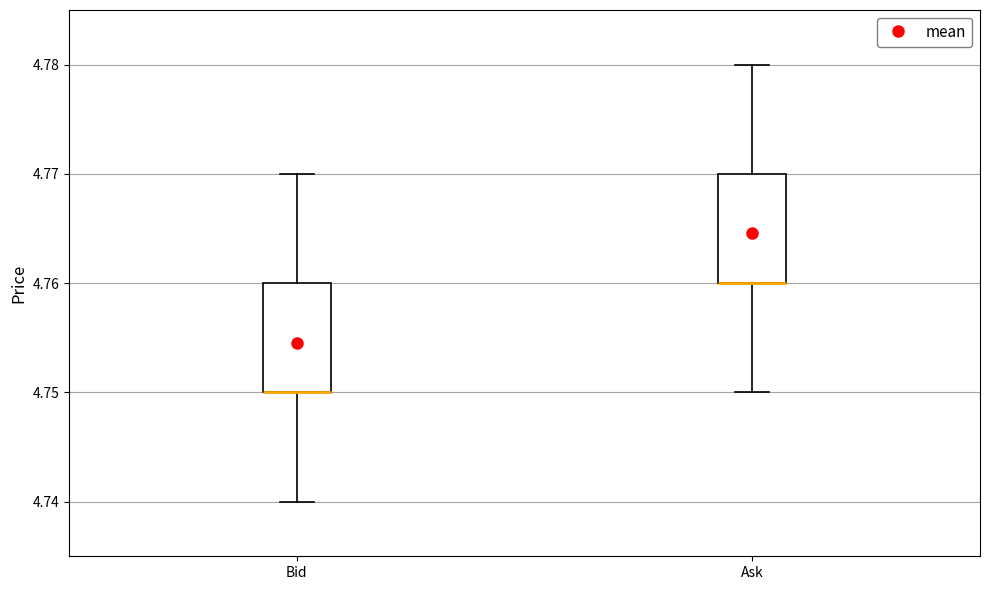

Where is the upper edge of the box for Bid on the y-axis? The values are not printed on the chart, so give them approximately, as read against the axis.

4.76